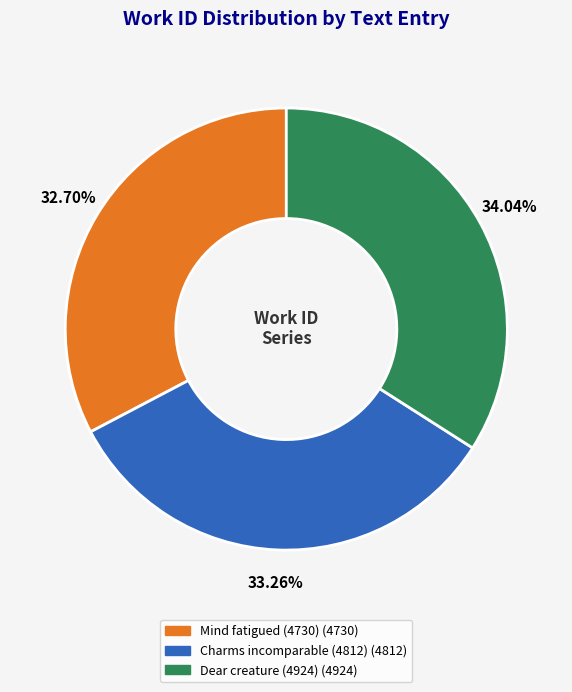

How much of the chart is everything except Charms incomparable (4812)?

66.7%